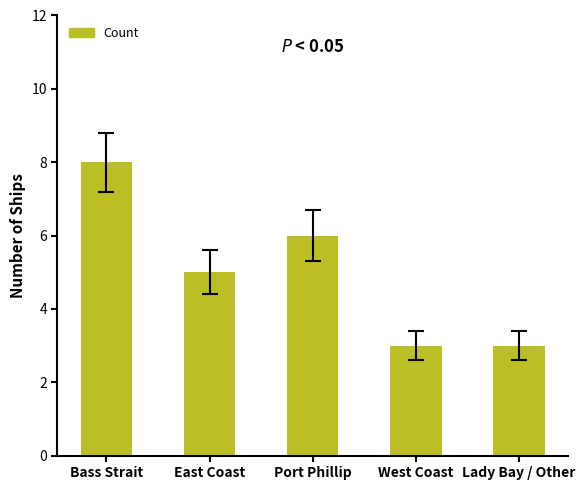

What is the maximum value shown in the chart?

8